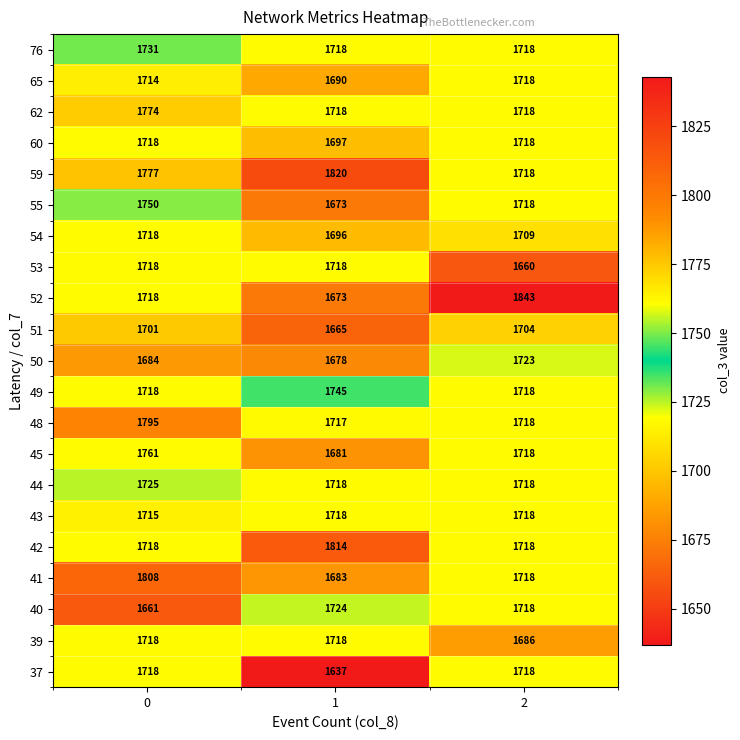

The 44 series shows 1718 at 1. True or false?

True